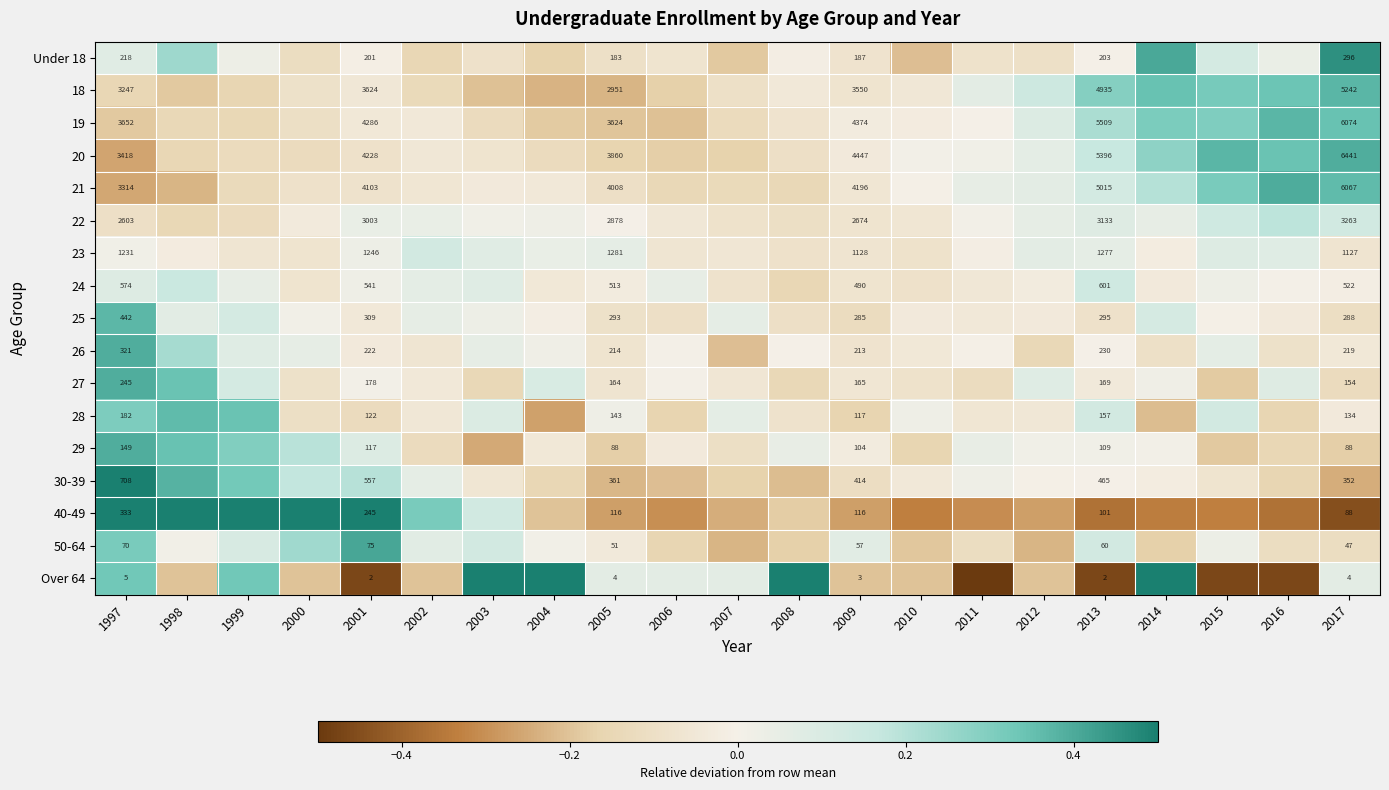

How many values in 19 are below zero?

14